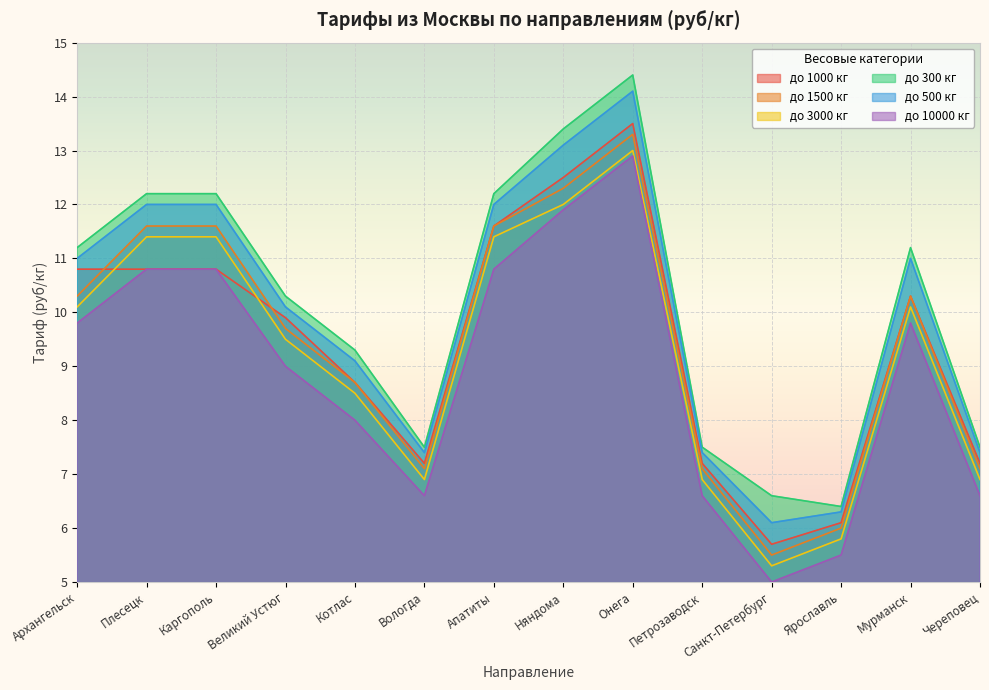

Reading left to right, extract all data points from this chart.

до 1000 кг: 10.8	10.8	10.8	9.9	8.7	7.2	11.6	12.5	13.5	7.2	5.7	6.1	10.3	7.2
до 1500 кг: 10.3	11.6	11.6	9.7	8.7	7.1	11.6	12.3	13.3	7.1	5.5	6.0	10.3	7.1
до 3000 кг: 10.1	11.4	11.4	9.5	8.5	6.9	11.4	12.0	13.0	6.9	5.3	5.8	10.1	6.9
до 300 кг: 11.2	12.2	12.2	10.3	9.3	7.5	12.2	13.4	14.4	7.5	6.6	6.4	11.2	7.5
до 500 кг: 11.0	12.0	12.0	10.1	9.1	7.4	12.0	13.1	14.1	7.4	6.1	6.3	11.0	7.4
до 10000 кг: 9.8	10.8	10.8	9.0	8.0	6.6	10.8	11.9	12.9	6.6	5.0	5.5	9.8	6.6